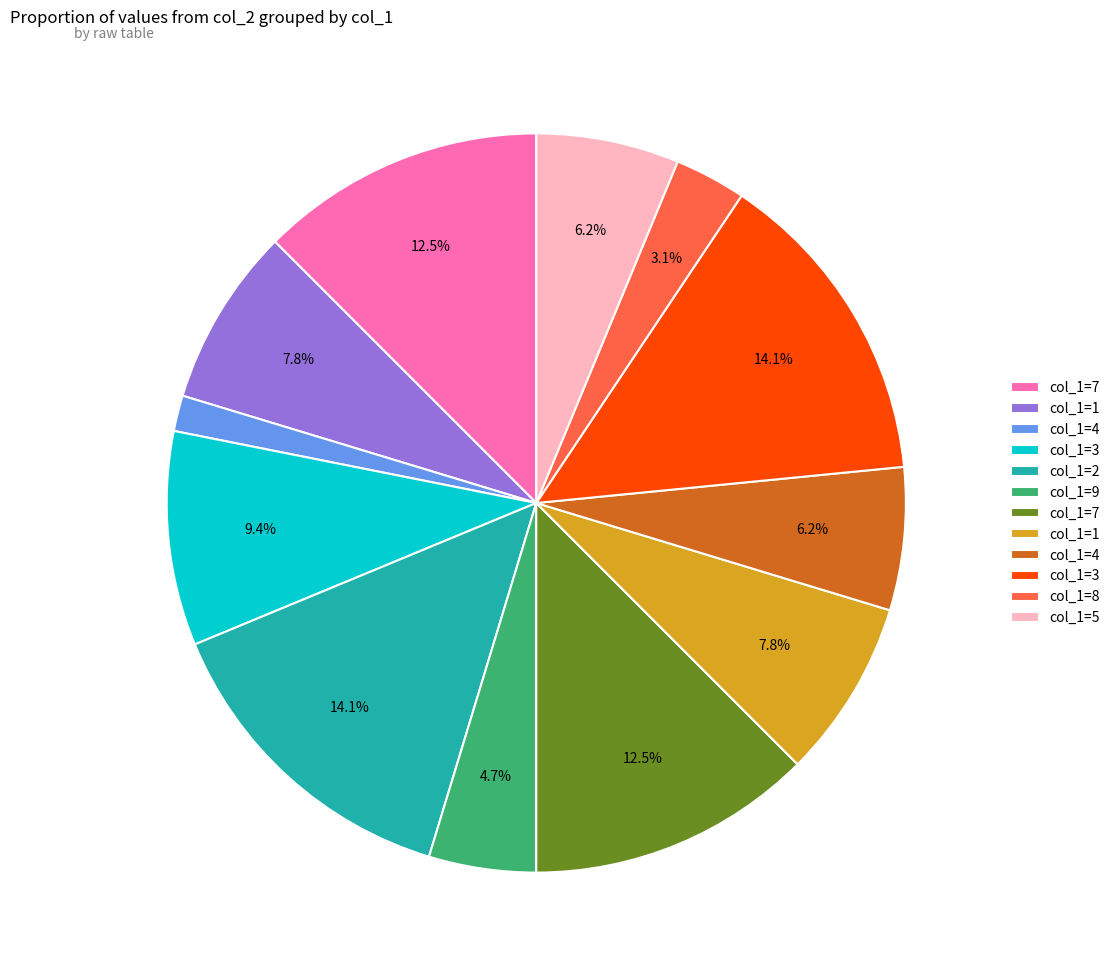

How many segments does this pie chart have?

12